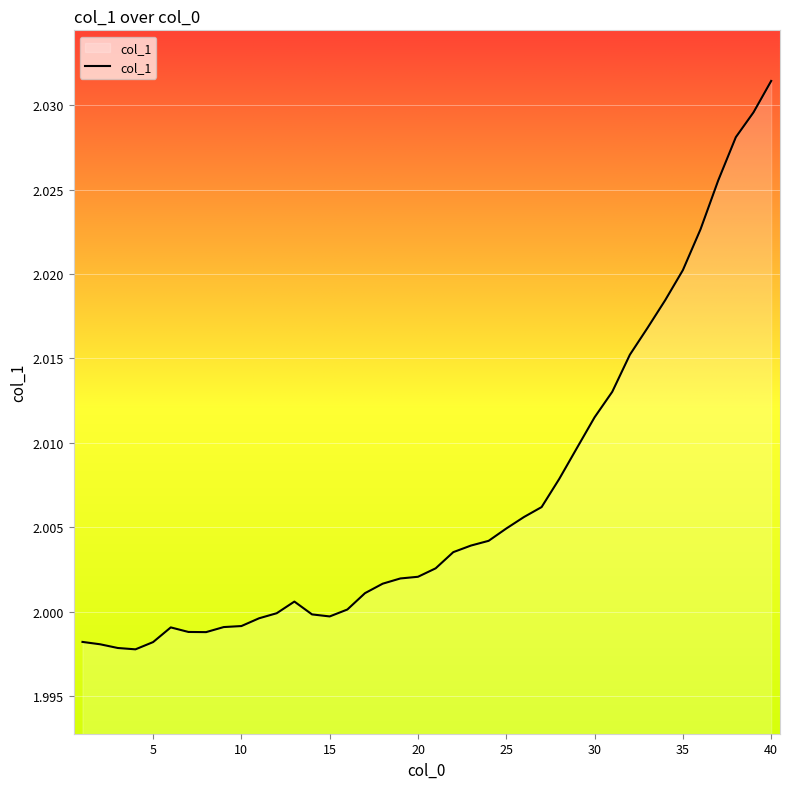

Is this an area chart (filled region under the line)?

Yes